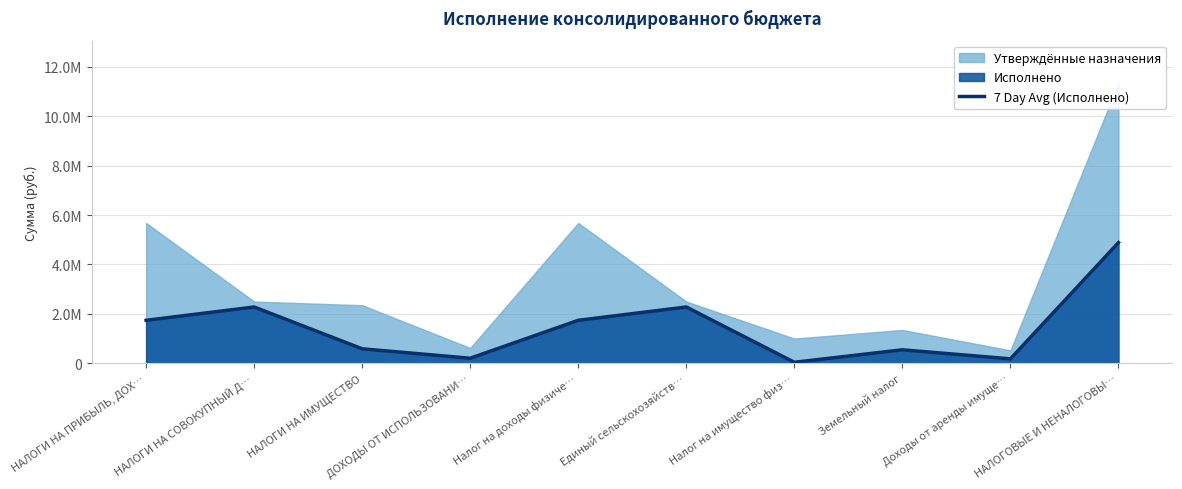

At which category does the data reach its first local valley?

ДОХОДЫ ОТ ИСПОЛЬЗОВАНИ…